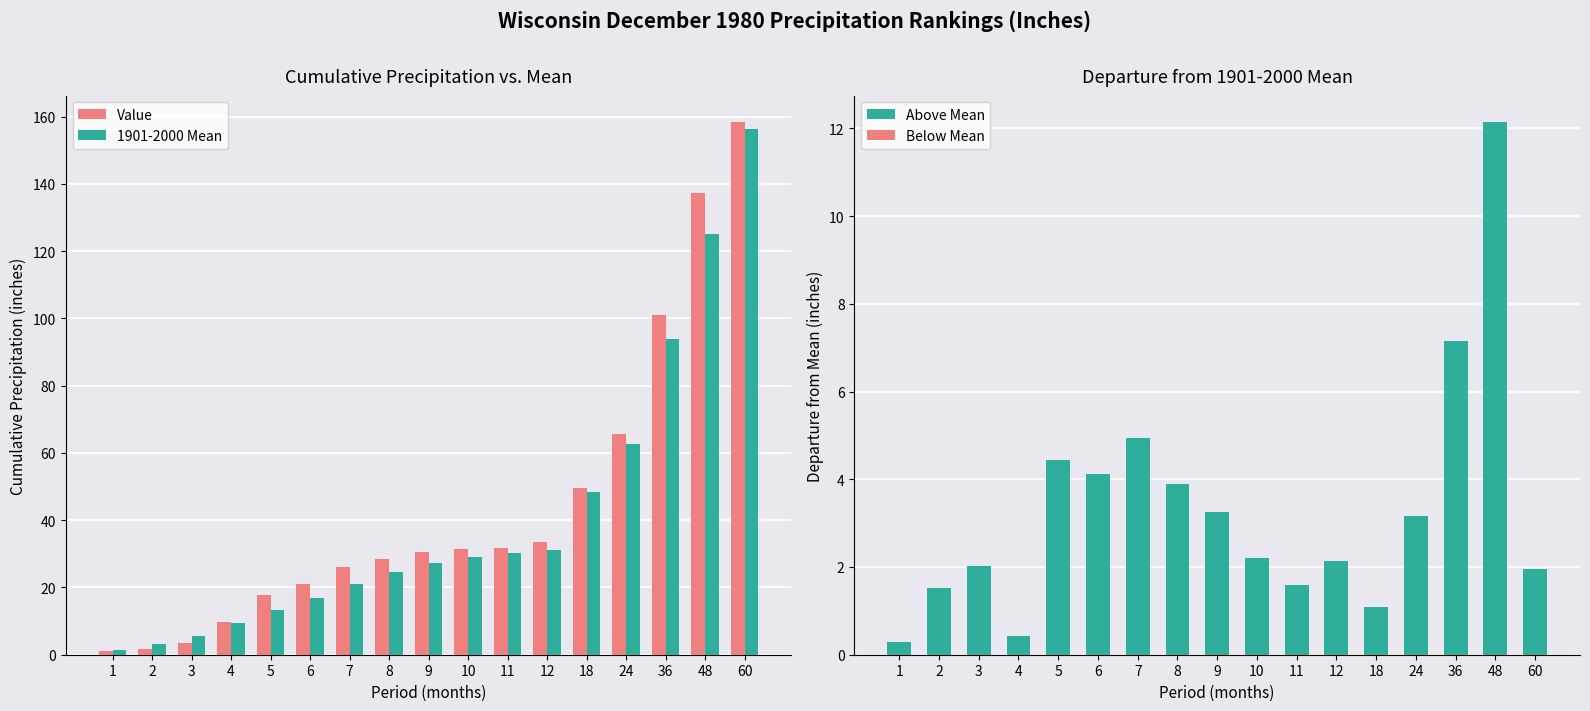

Is the value of Departure at 1 greater than the value of Value at 8?

No